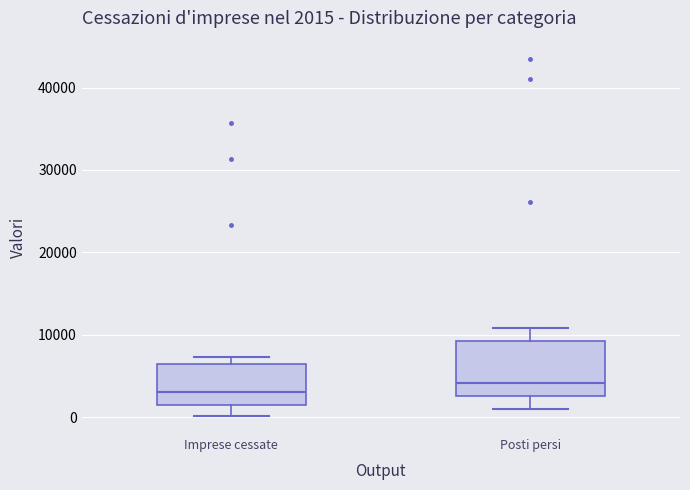

Which box has the lowest median line?

Imprese cessate